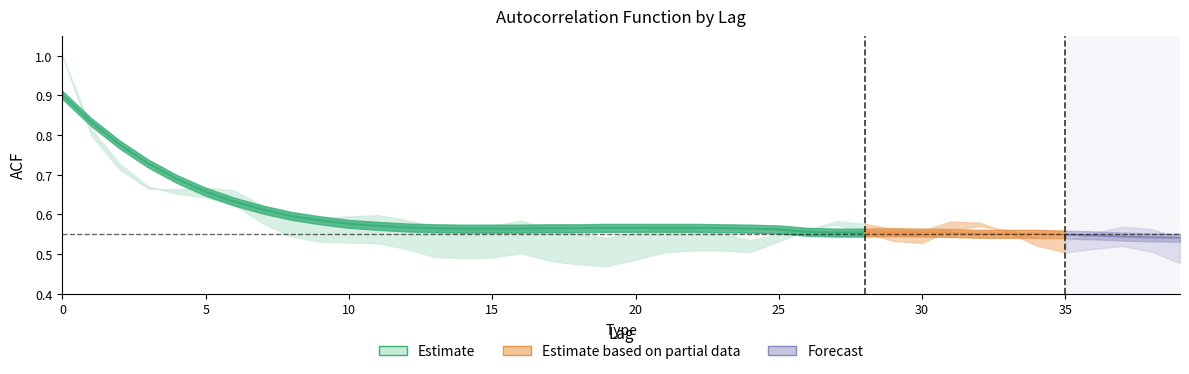

How many lines are shown in the chart?

3